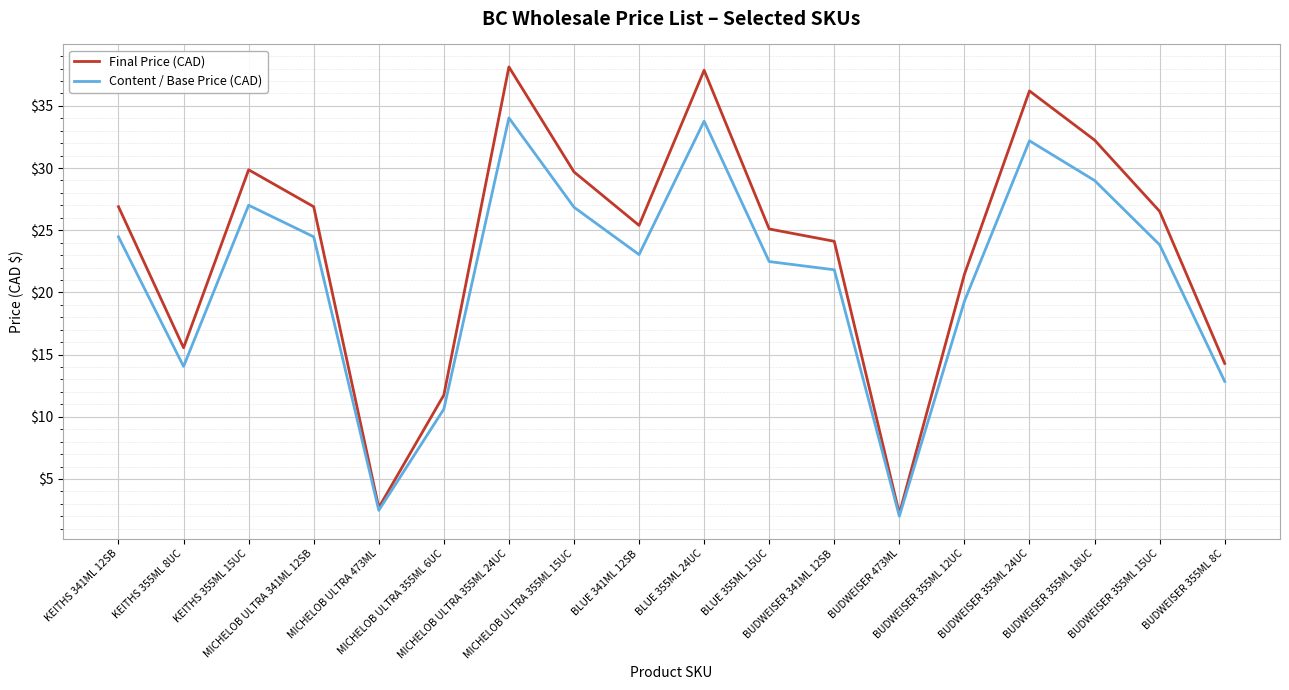

Rank the series by their maximum value, from highest to lowest.

Final Price (CAD), Content / Base Price (CAD)